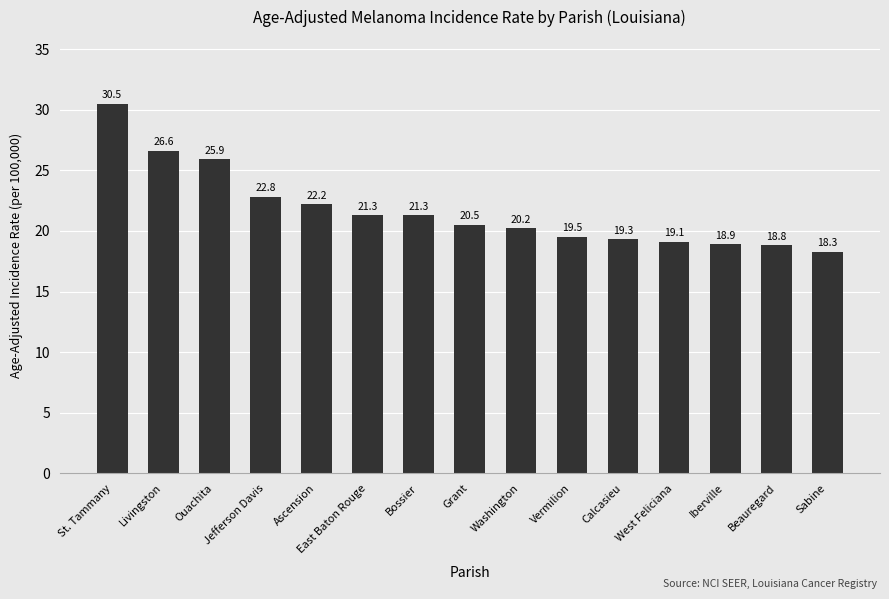

How many categories are shown in the chart?

15